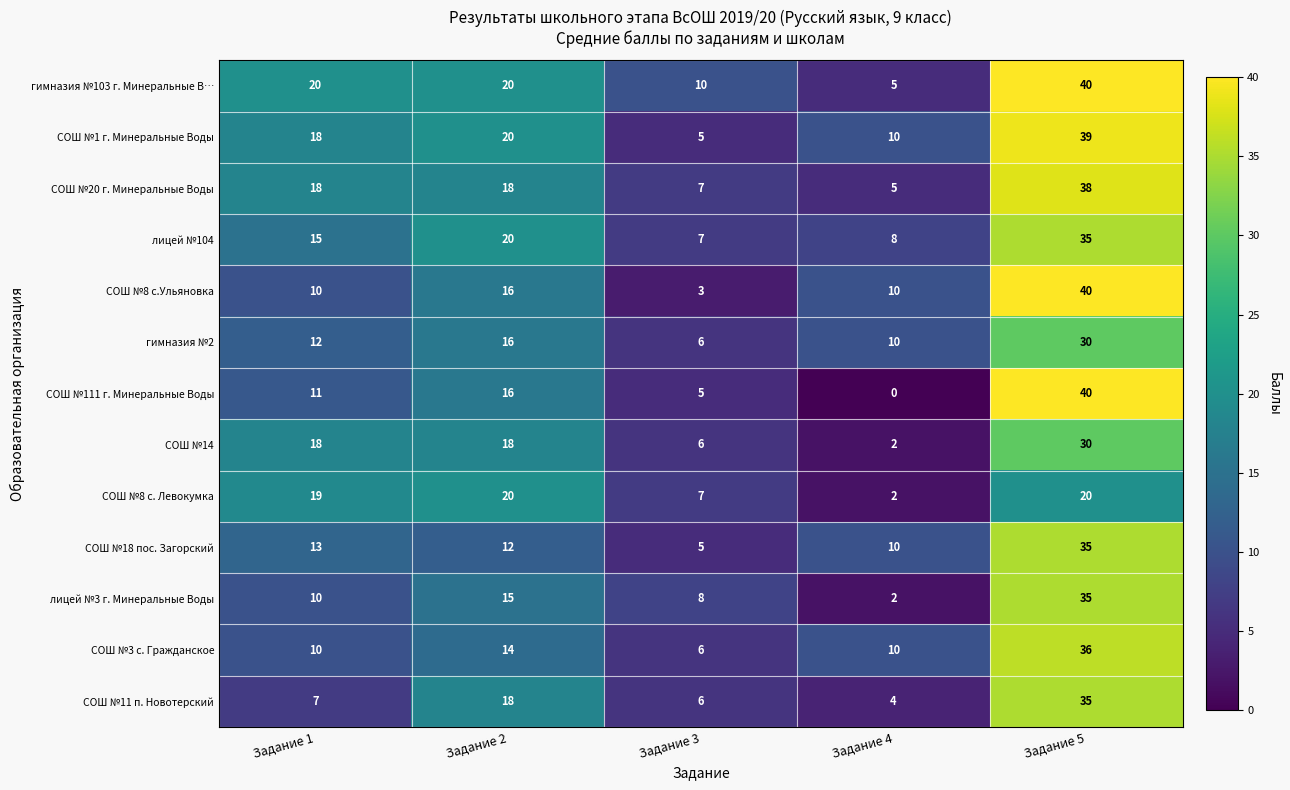

Count the СОШ №8 с.Ульяновка values in the range 10 to 16.

3